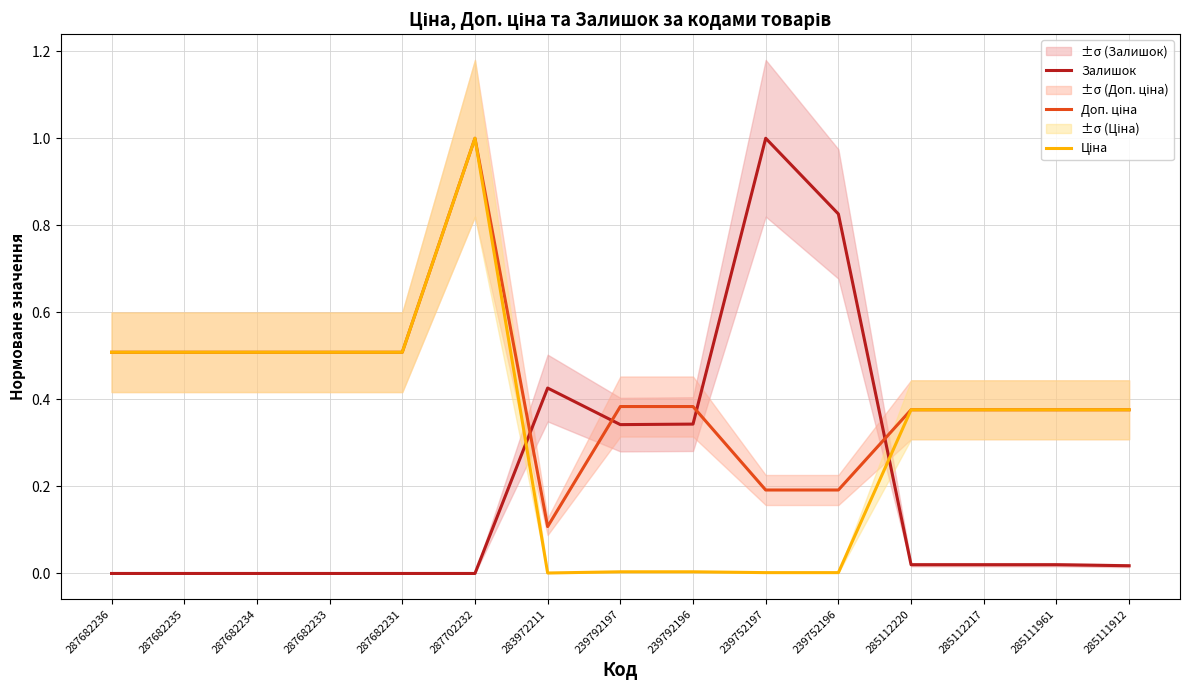

What position from the right is 239752197?

6